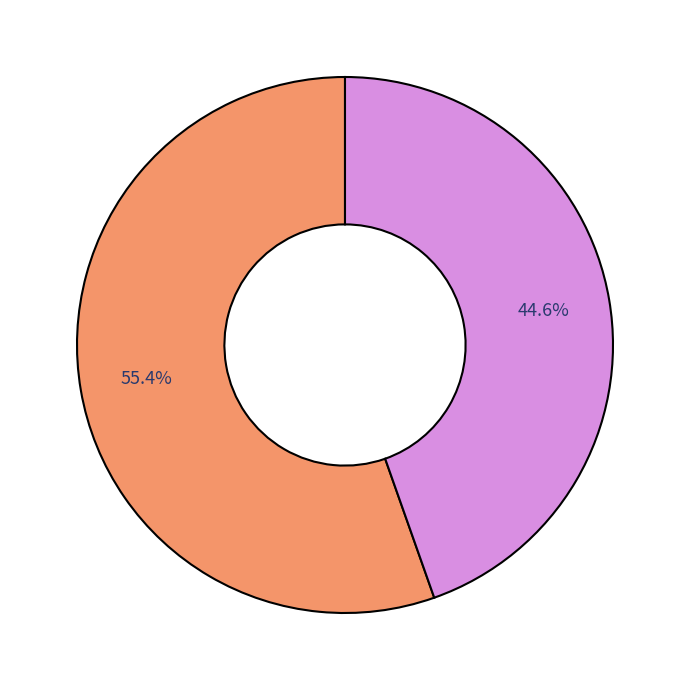

Is there any slice that represents more than half of the pie?

Yes